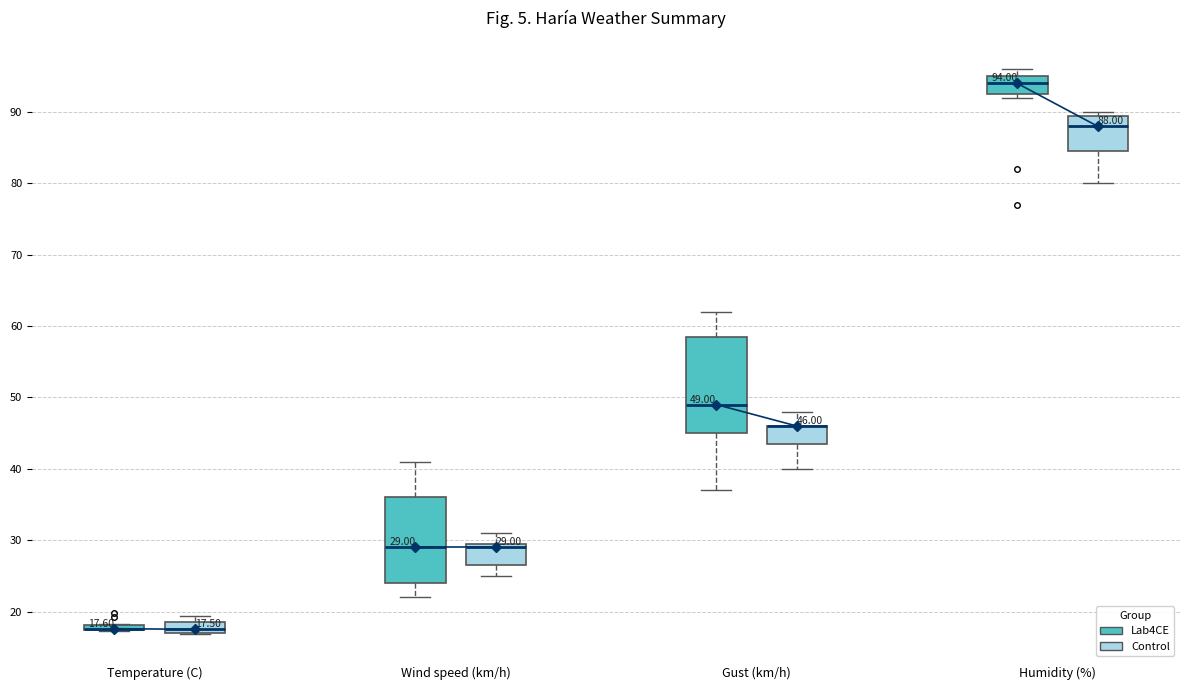

Comparing the boxes themselves (not the whiskers), which one is the tallest?

Gust (km/h) (Lab4CE)